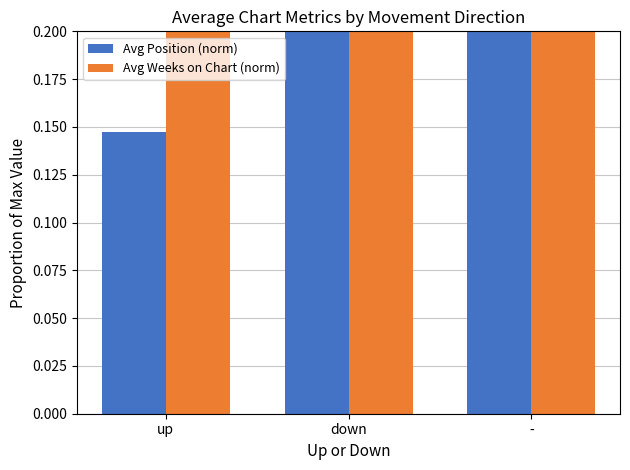

At which category is the sum across all series the highest?

down